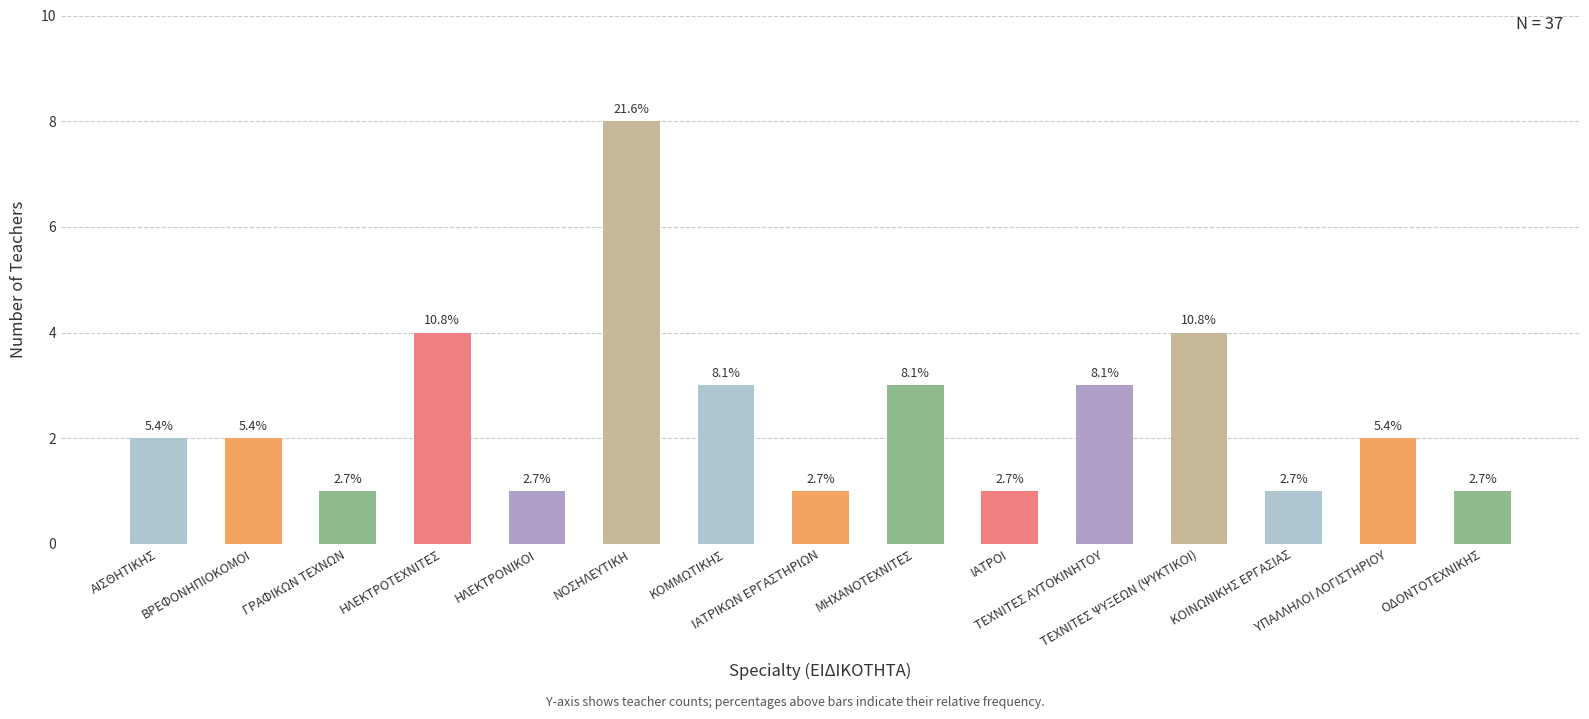

How many bars are there in total?

15